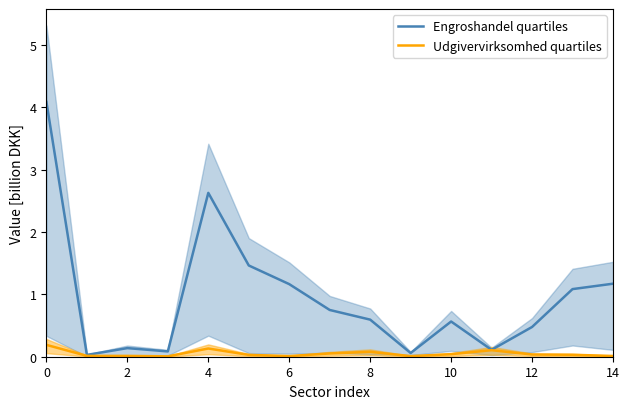

List the series in order of their overall mean, highest first.

Engroshandel quartiles, Udgivervirksomhed quartiles